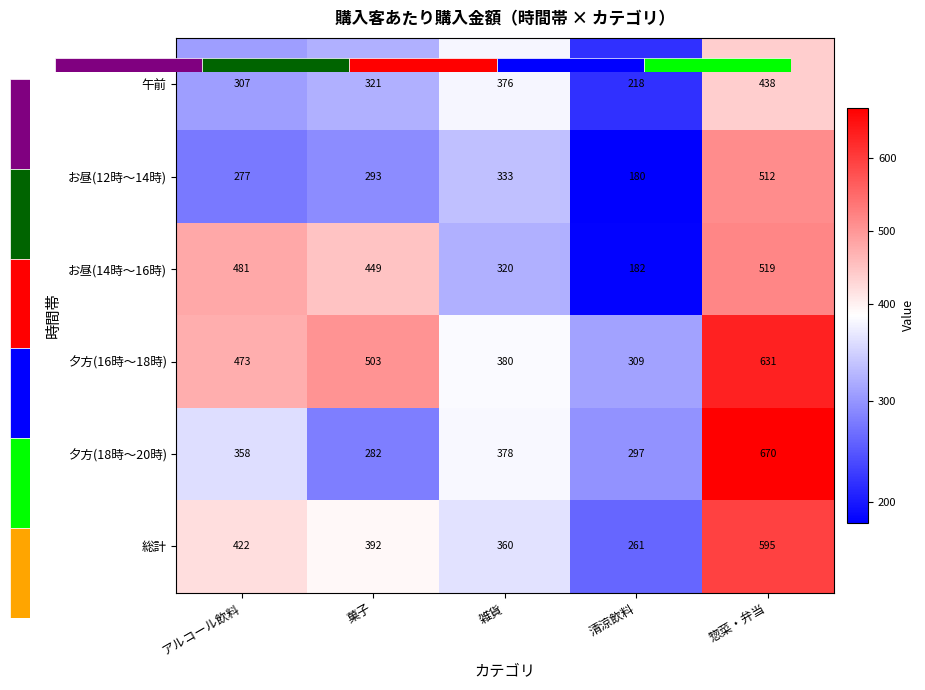

At which category is the sum across all series the highest?

惣菜・弁当